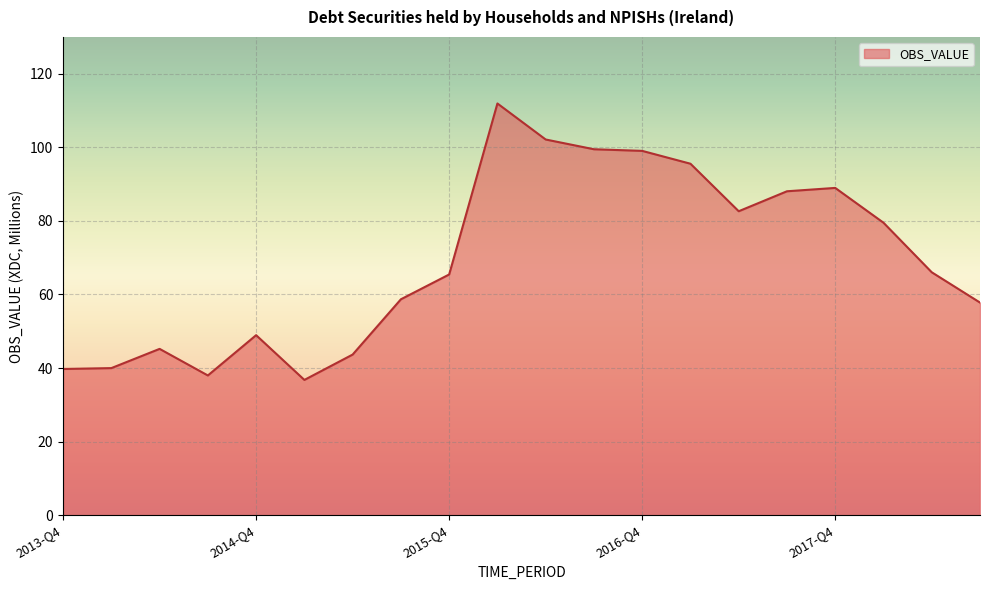

What is the greatest value displayed?

111.9